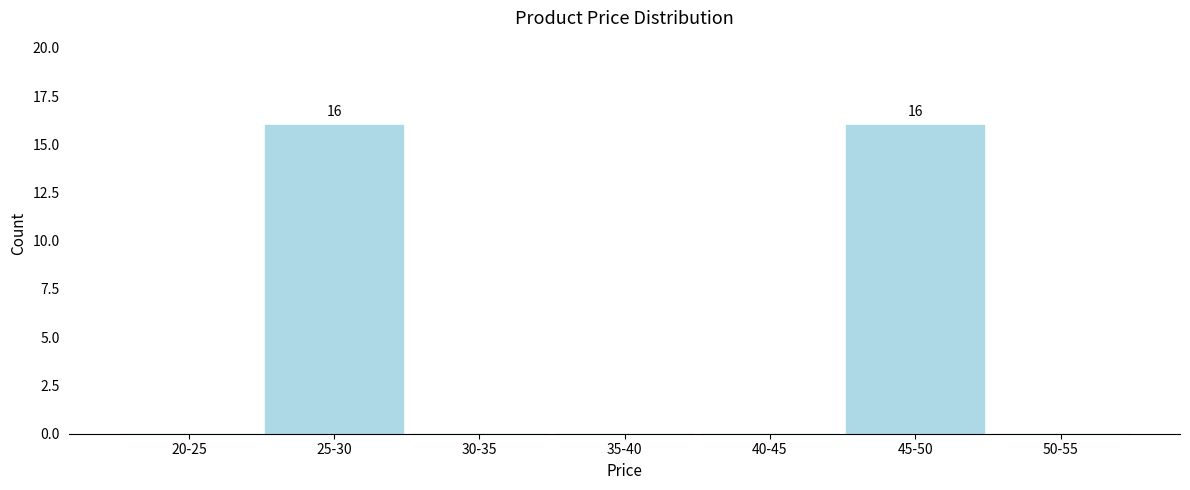

Reading left to right, extract all data points from this chart.

20-25=0	25-30=16	30-35=0	35-40=0	40-45=0	45-50=16	50-55=0